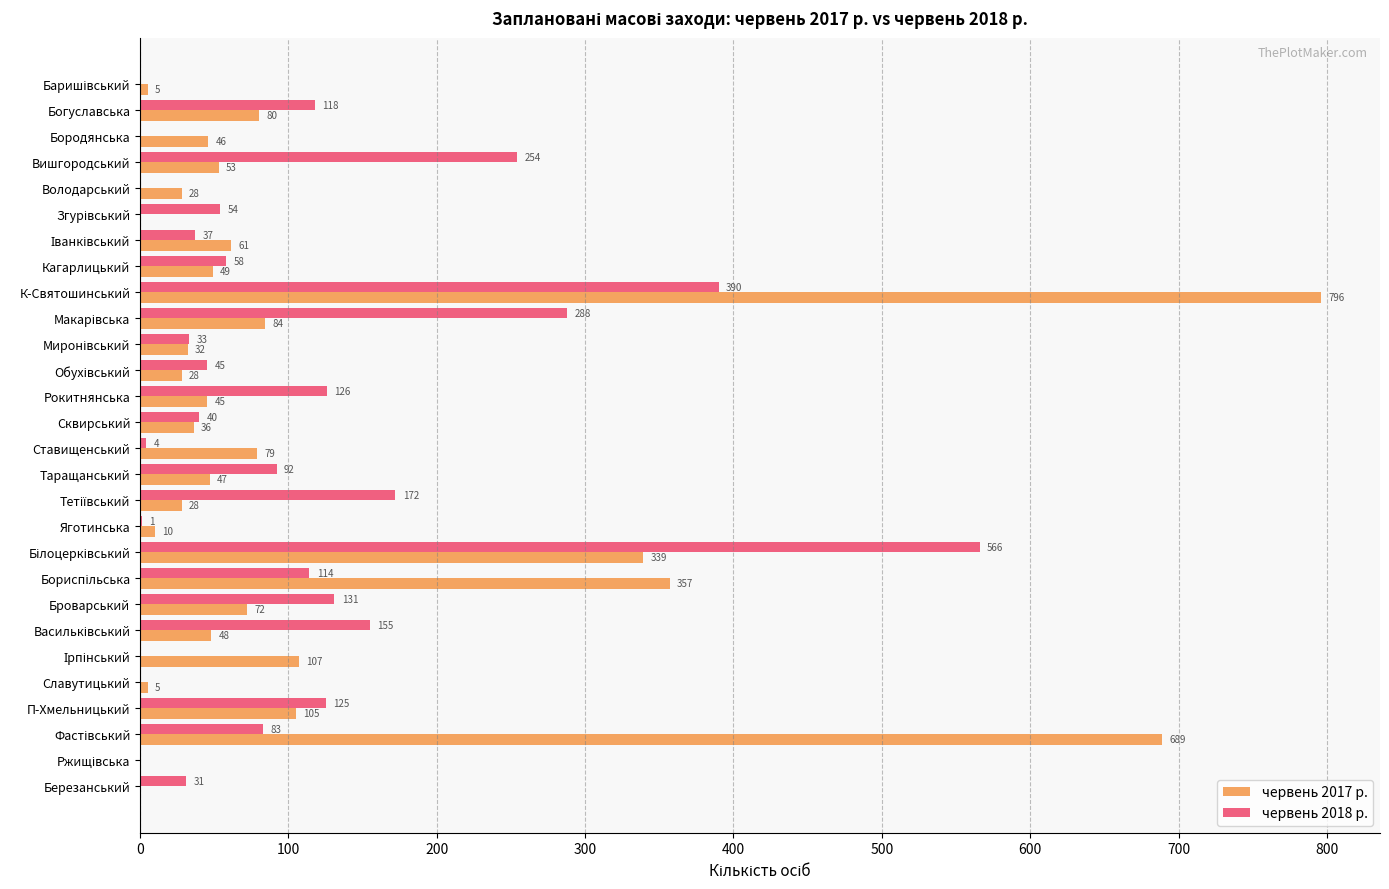

Which series has the largest total across all categories?

червень 2017 р.